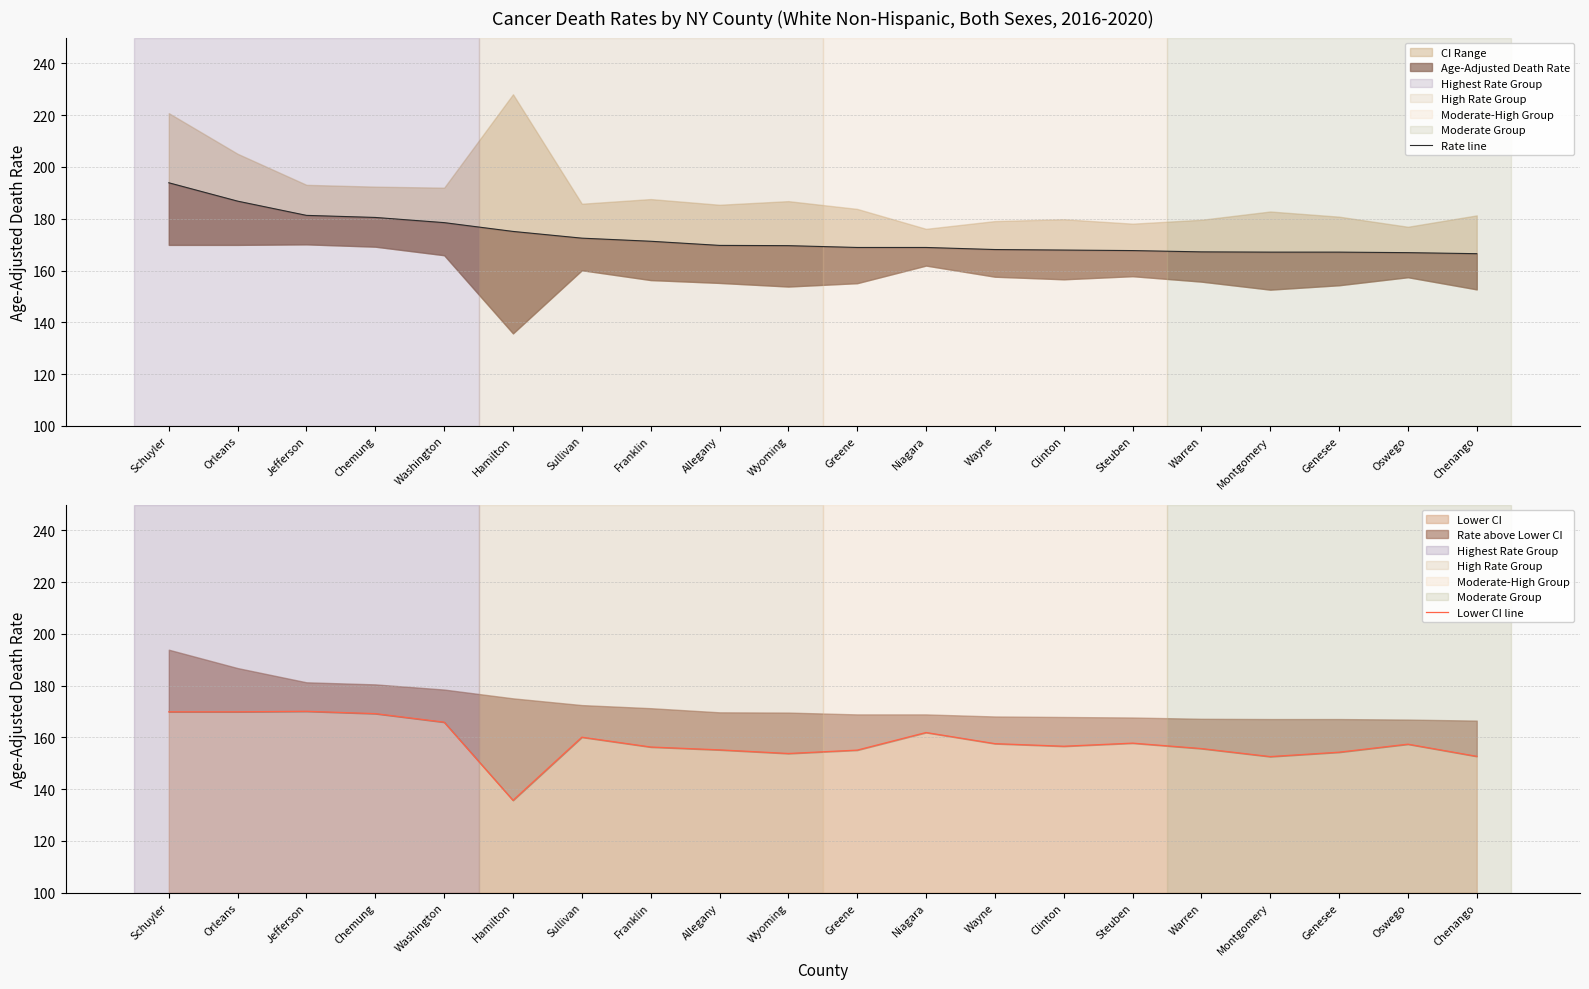

At which label does Rate line first exceed 169?

Schuyler